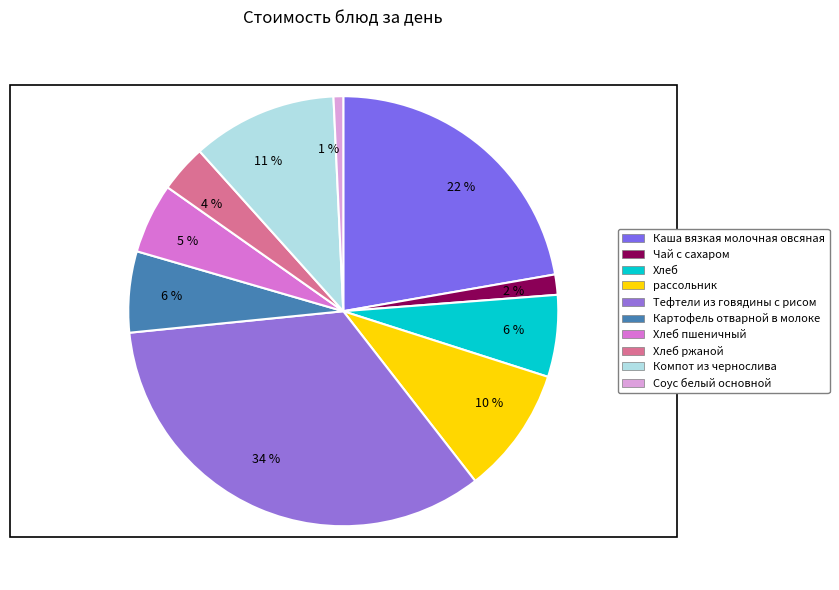

Which slice is the largest?

Тефтели из говядины с рисом